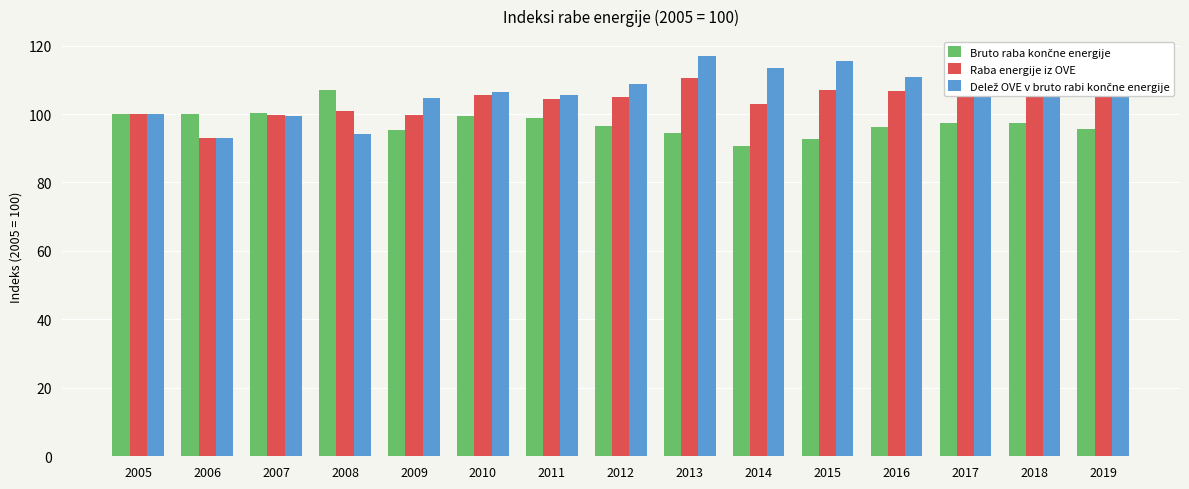

What is the spread (max minus min) of values at 2017?

11.8